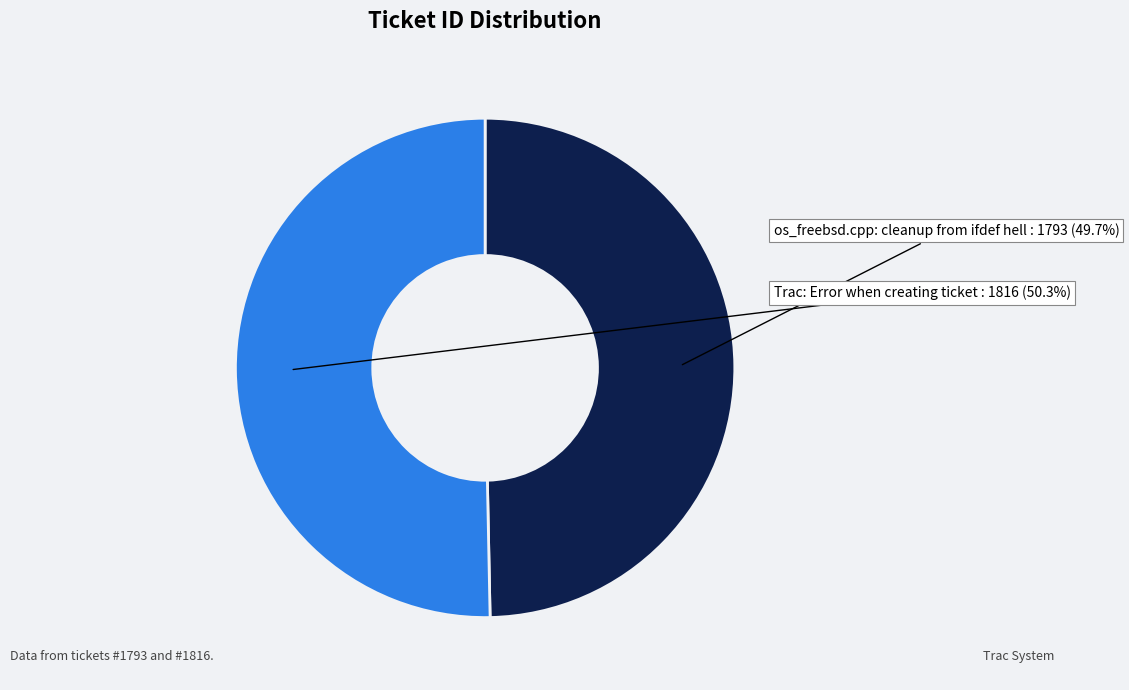

Is there a majority slice in this chart?

Yes